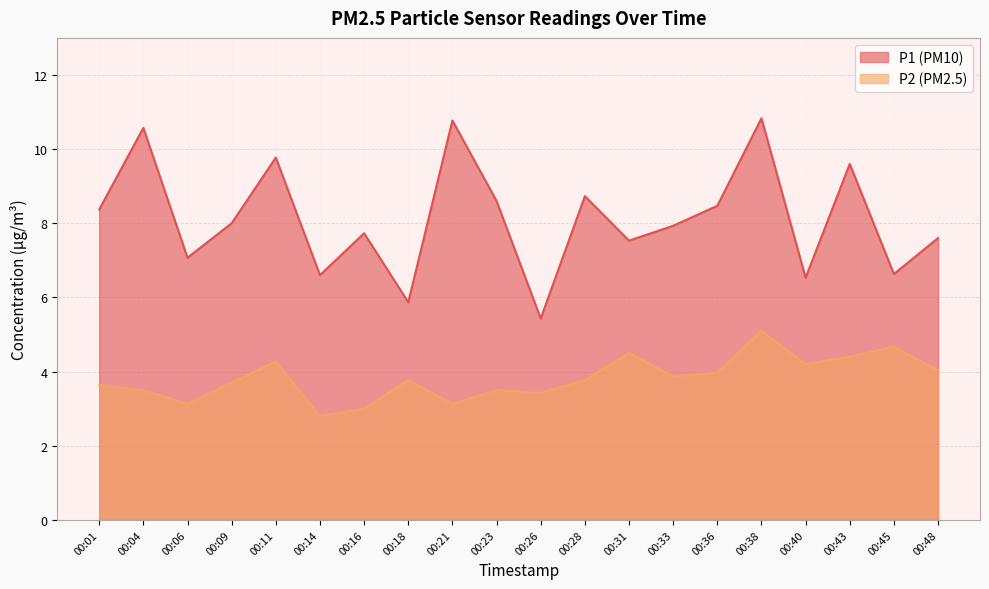

List the series in order of their overall mean, lowest first.

P2, P1